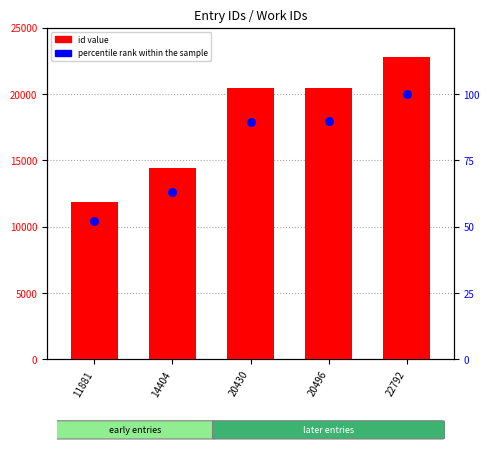

Which series has the largest Y range (max minus min)?

id value